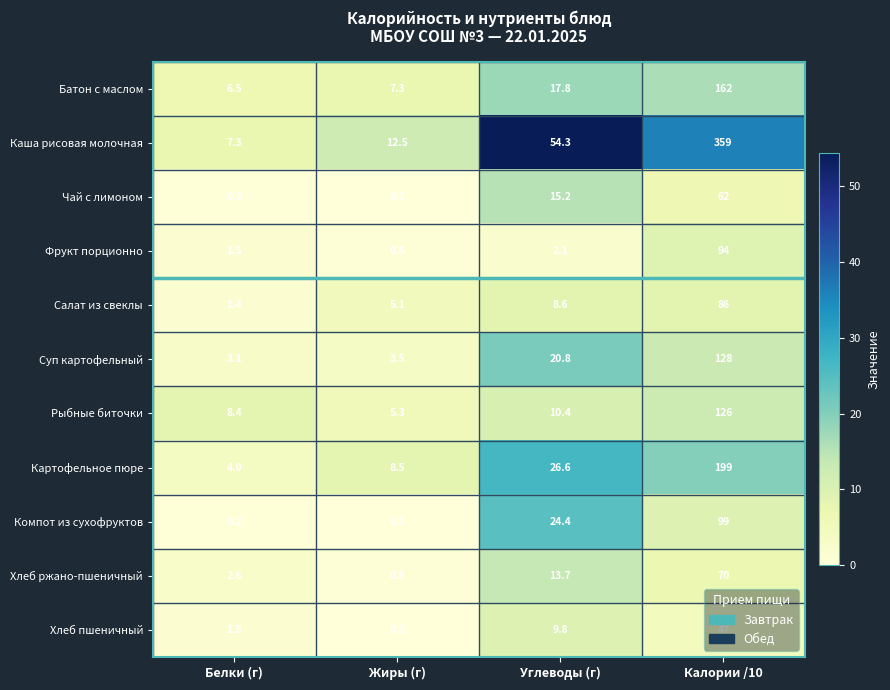

What is the sum of the Компот из сухофруктов values at Калории /10 and Углеводы (г)?

123.4